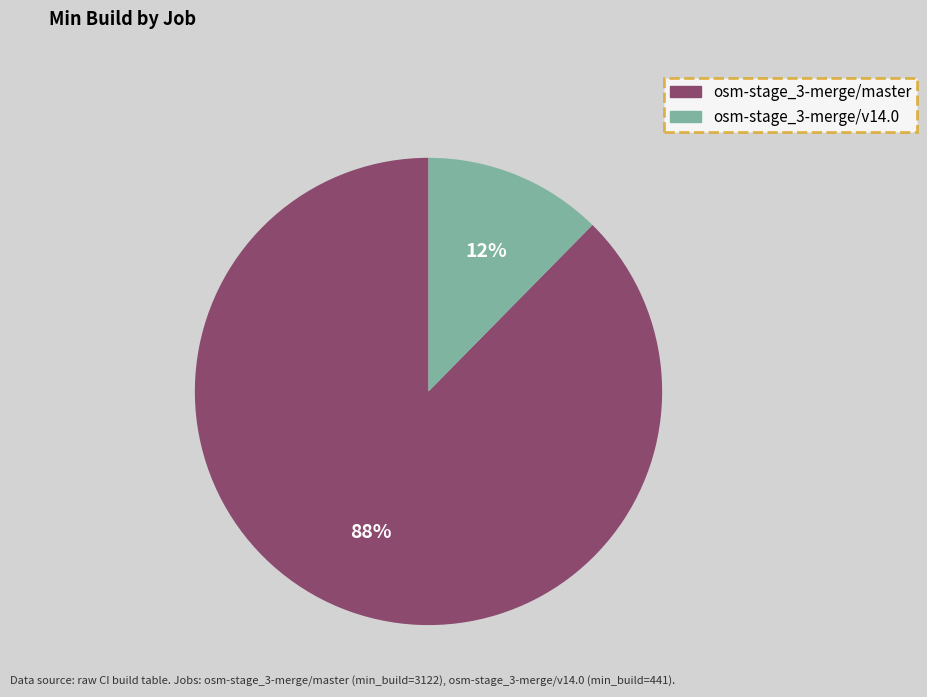

Is it true that osm-stage_3-merge/master is 88% of the pie?

True